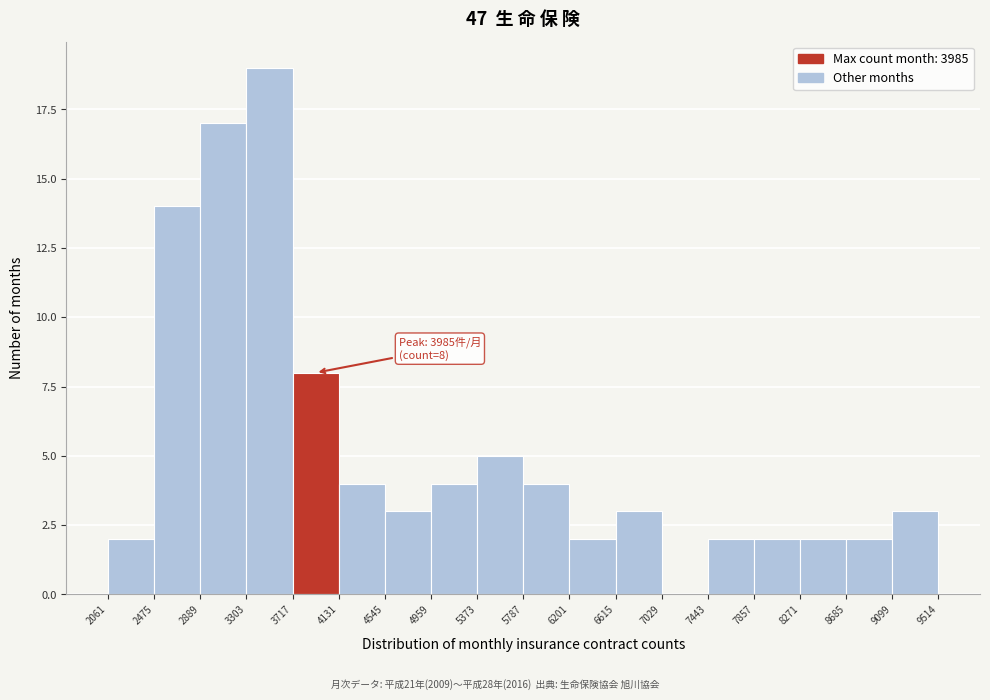

Which range on the x-axis has the tallest bar?

3303 to 3717